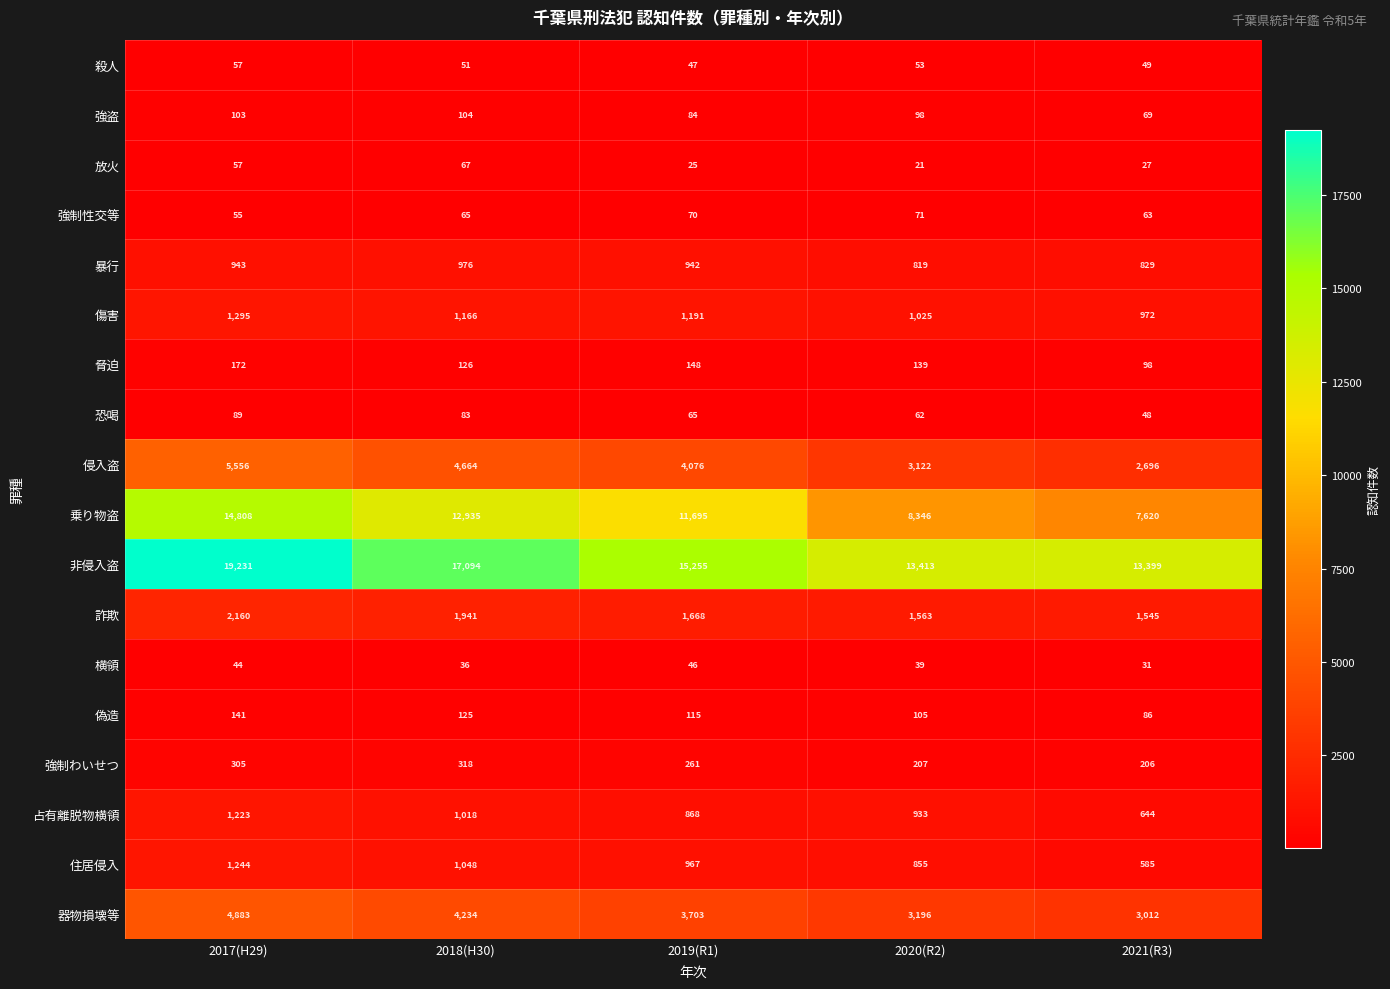

True or false: 非侵入盗 has a value of 13399 at 2021(R3).

True